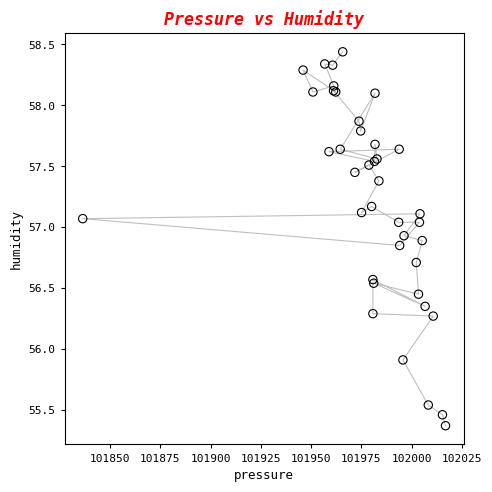

What Y value in the scatter plot is closest to 56?

55.9